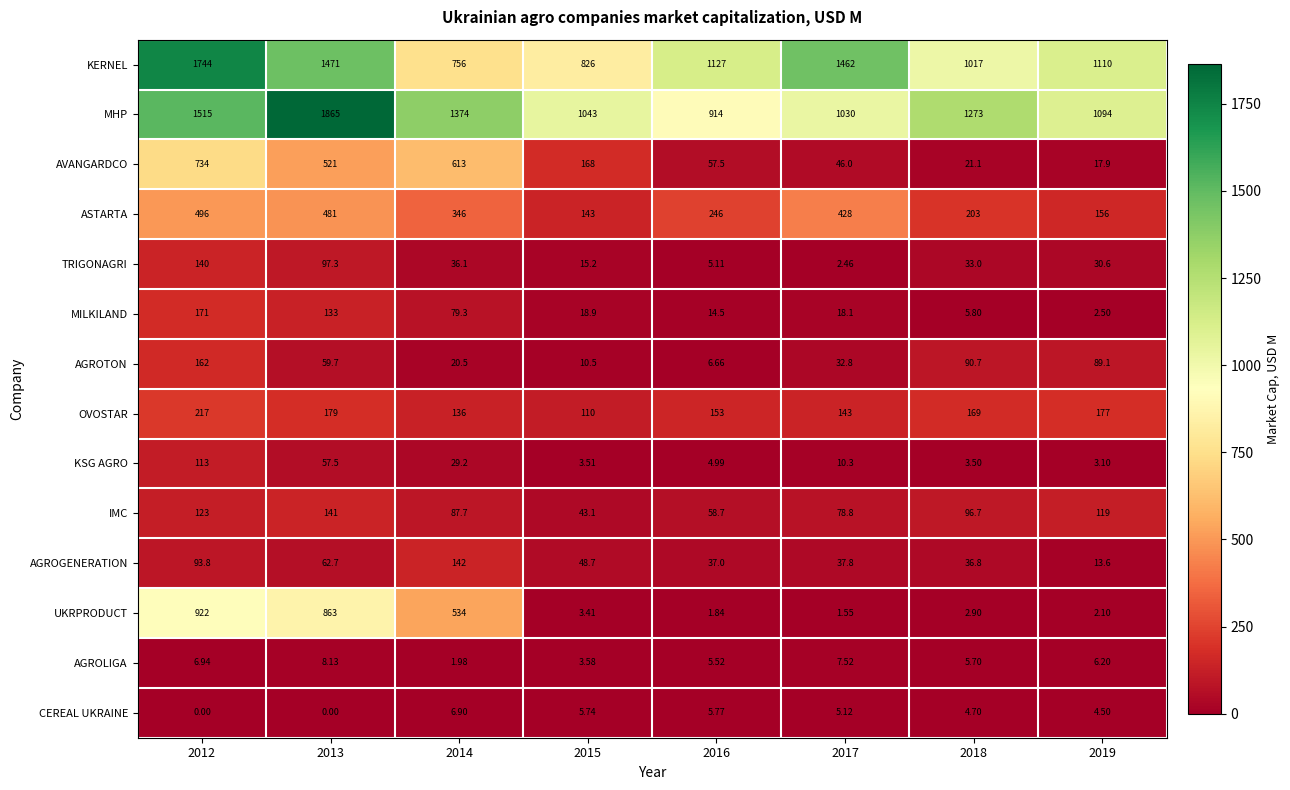

List the series in order of their peak value, highest first.

MHP, KERNEL, UKRPRODUCT, AVANGARDCO, ASTARTA, OVOSTAR, MILKILAND, AGROTON, AGROGENERATION, IMC, TRIGONAGRI, KSG AGRO, AGROLIGA, CEREAL UKRAINE